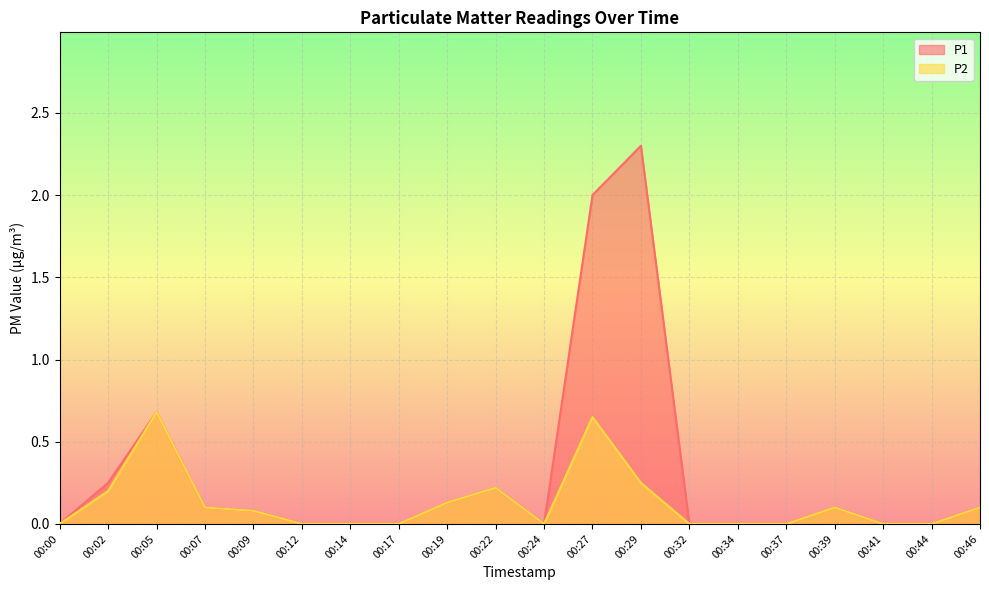

Which series has the widest spread of values?

P1